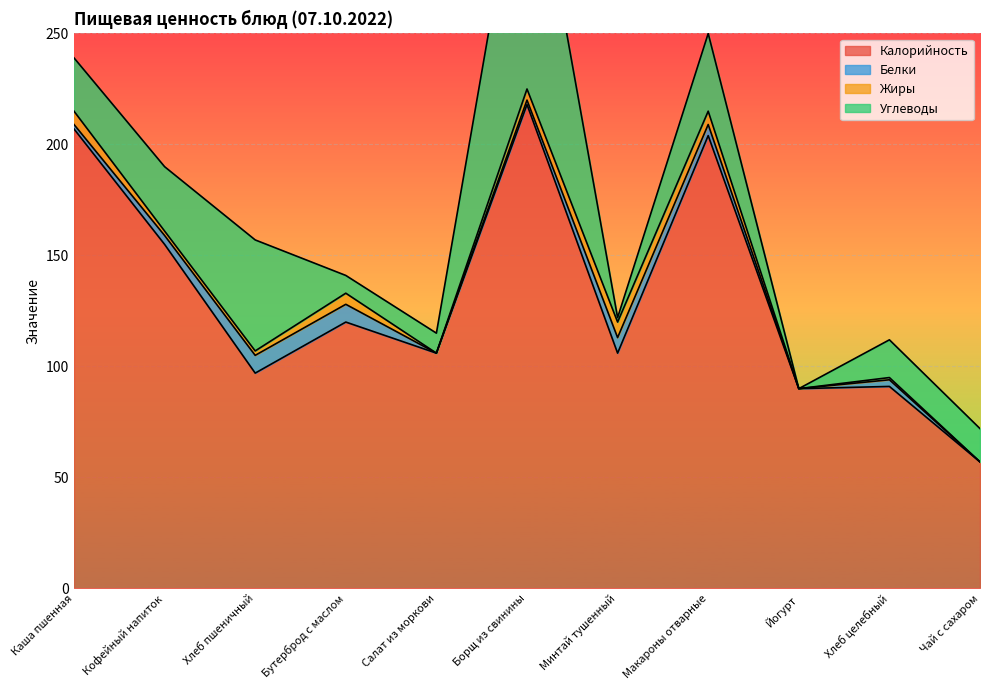

How many positive values does the Углеводы series have?

10